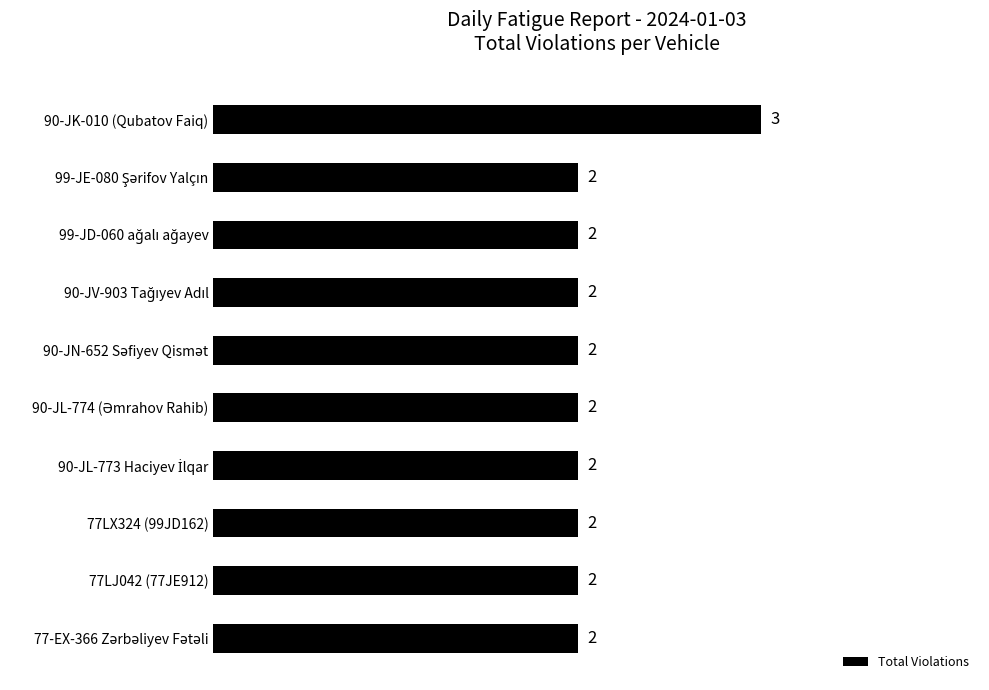

Does the chart contain stacked bars?

No